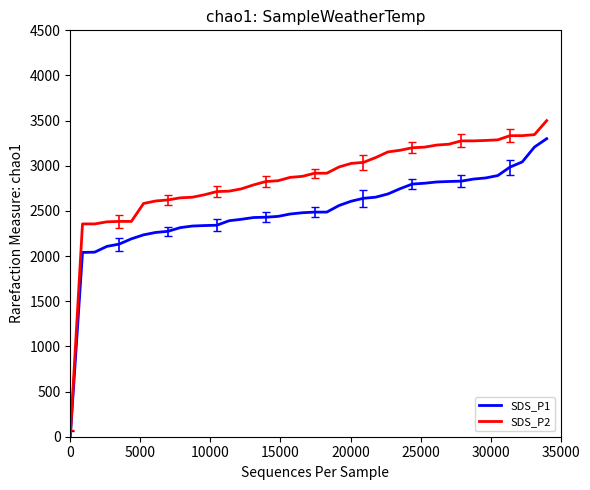

What is the maximum value shown in the chart?

3500.0